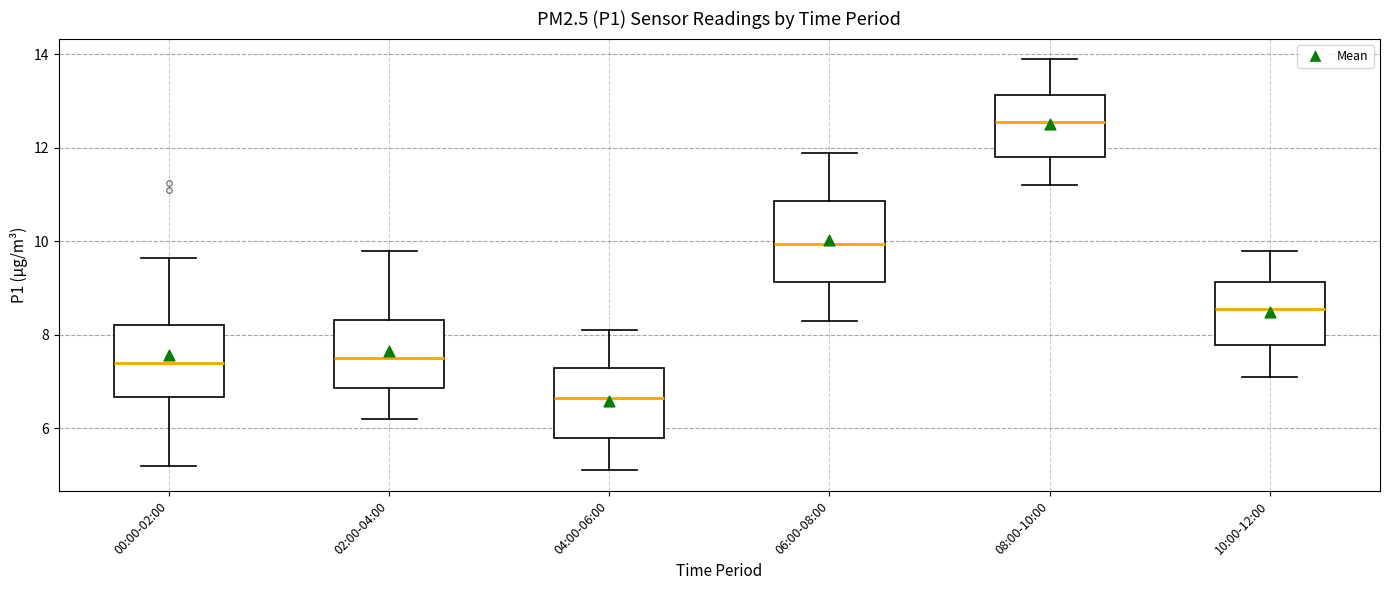

Reading left to right, read every box against the y-axis: the position of its median line, the range the box covers, and the ends of its whiskers. The values are not printed on the chart, so give them approximately, as read against the axis.

00:00-02:00: median 7.4, box 6.6 to 8.2, whiskers 5.2 to 9.6
02:00-04:00: median 7.6, box 6.8 to 8.4, whiskers 6.2 to 9.8
04:00-06:00: median 6.6, box 5.8 to 7.4, whiskers 5.2 to 8.2
06:00-08:00: median 10.0, box 9.2 to 10.8, whiskers 8.4 to 12.0
08:00-10:00: median 12.6, box 11.8 to 13.2, whiskers 11.2 to 14.0
10:00-12:00: median 8.6, box 7.8 to 9.2, whiskers 7.2 to 9.8